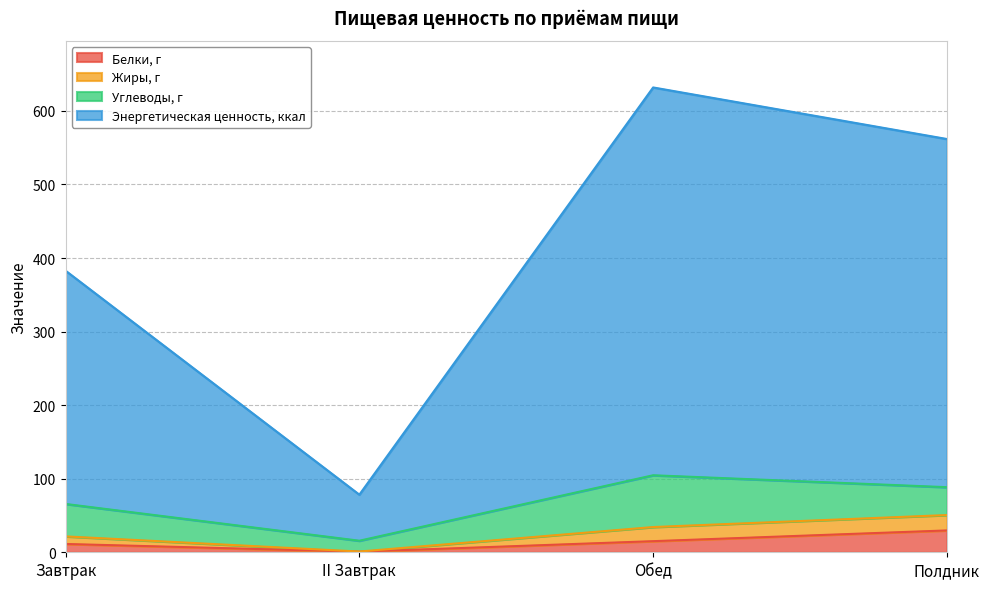

How many data points does each series have?

4